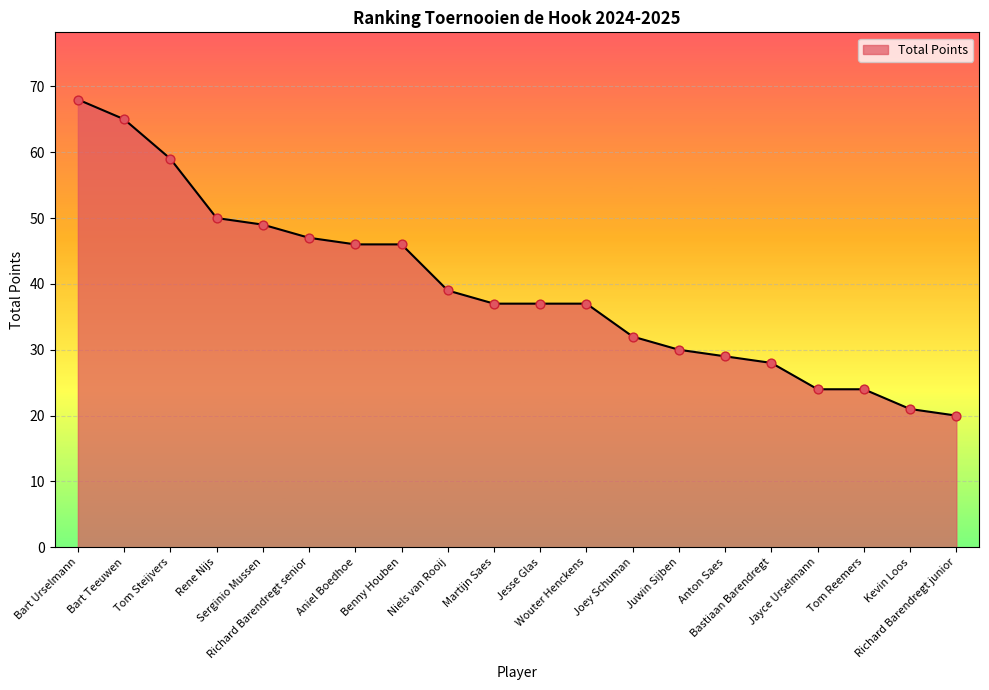

Which has a higher value, Richard Barendregt senior or Bart Teeuwen?

Bart Teeuwen